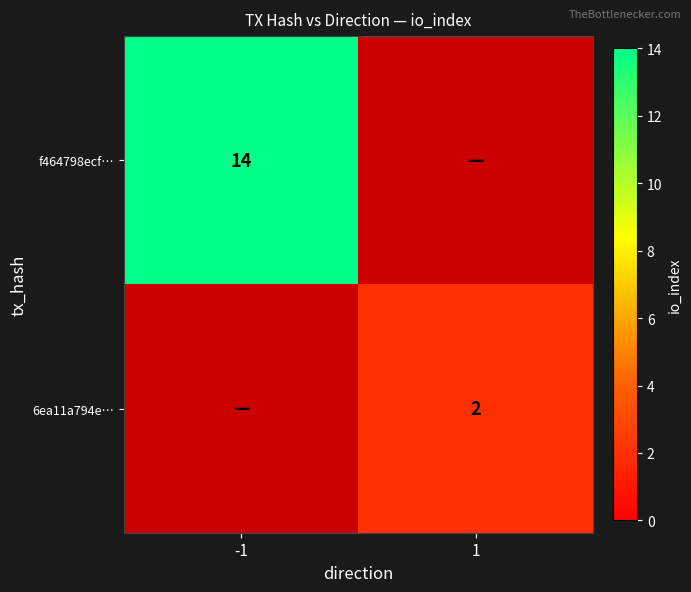

Is the value of 6ea11a794e… at 1 greater than the value of f464798ecf… at -1?

No